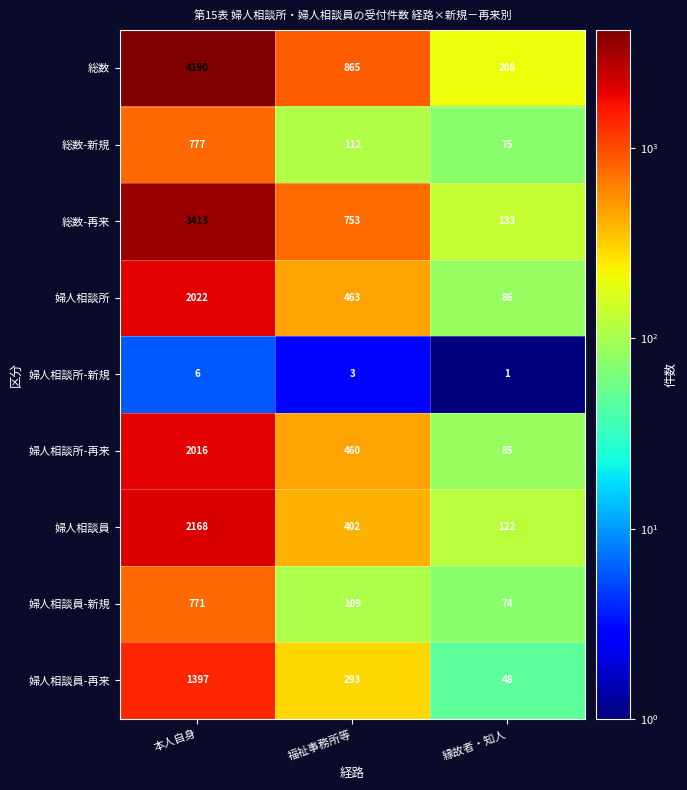

Between 福祉事務所等 and 縁故者・知人, which series saw the biggest shift?

総数